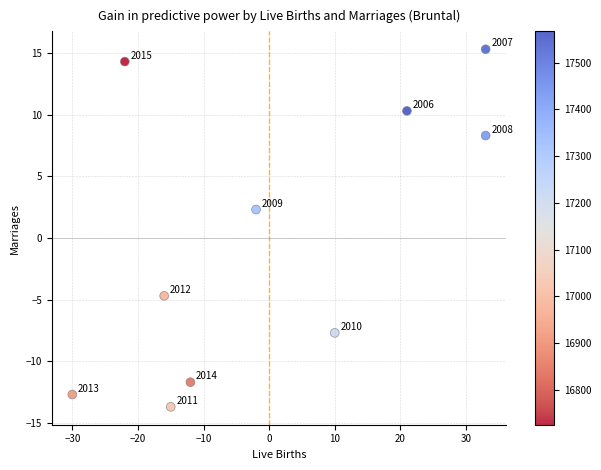

What Y value in the scatter plot is closest to 0?

2.3